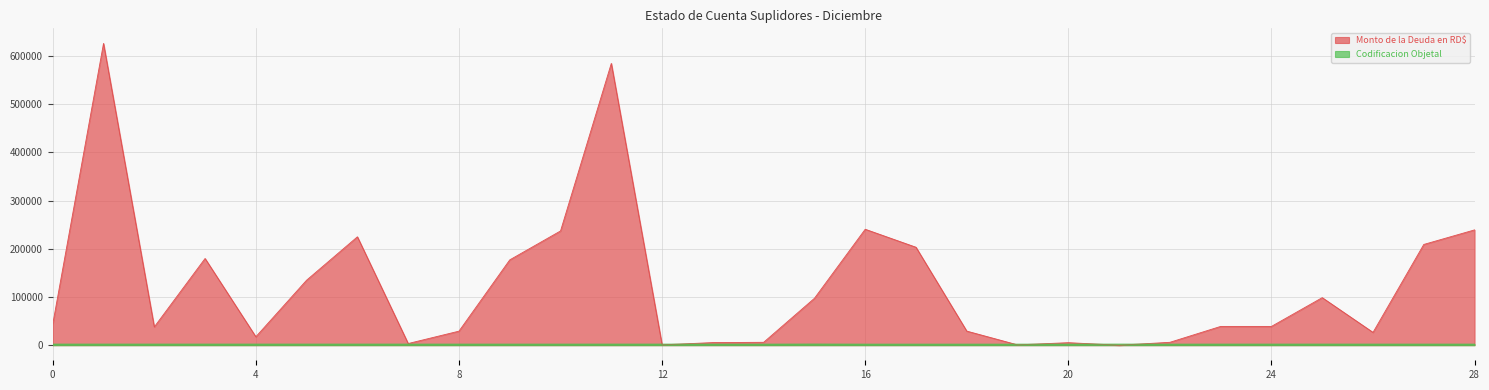

What is the maximum value for Monto de la Deuda en RD$?

626400.0